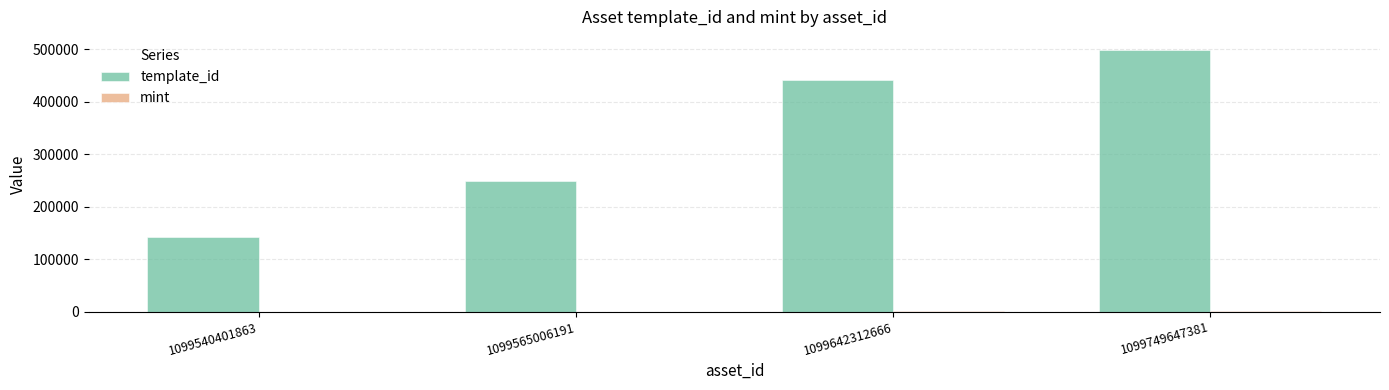

Is it true that template_id equals 440888 at 1099642312666?

True